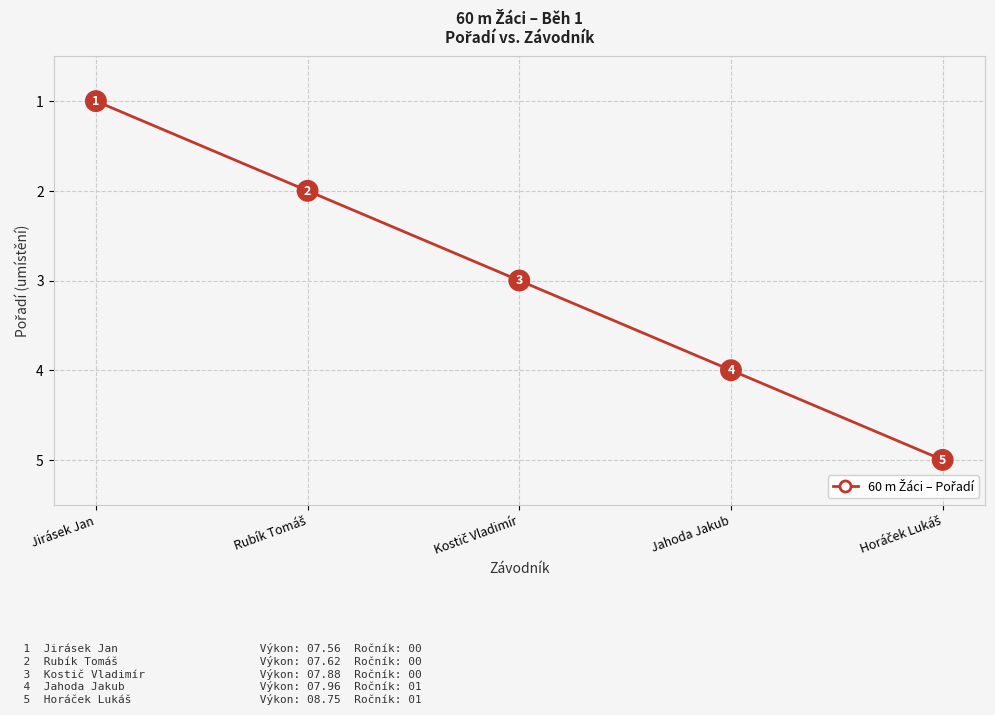

How many values are between 2 and 4?

3